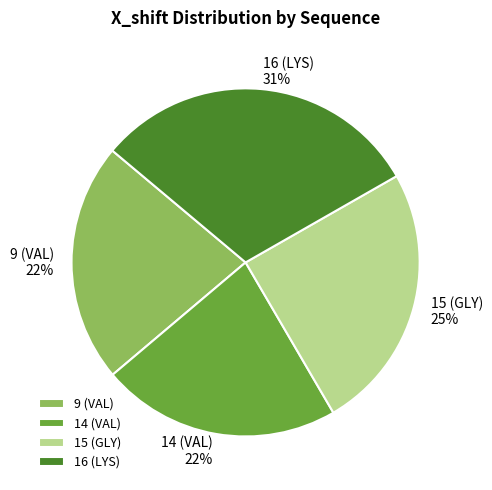

Does 16 (LYS) account for over 50% of the chart?

No